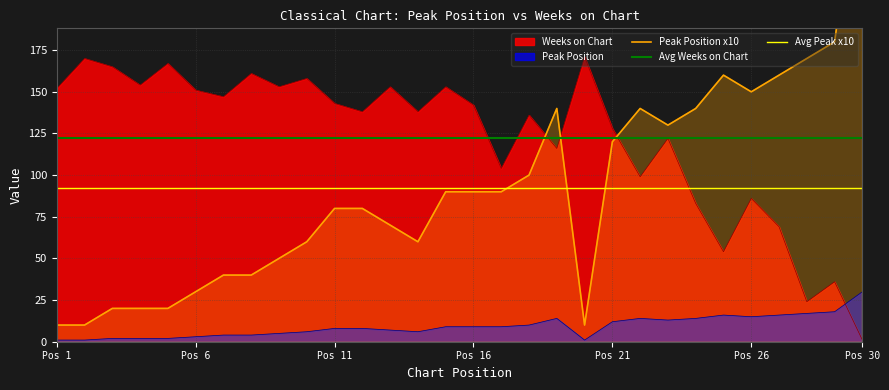

True or false: Avg Weeks on Chart has more than 0 interior local peaks.

False